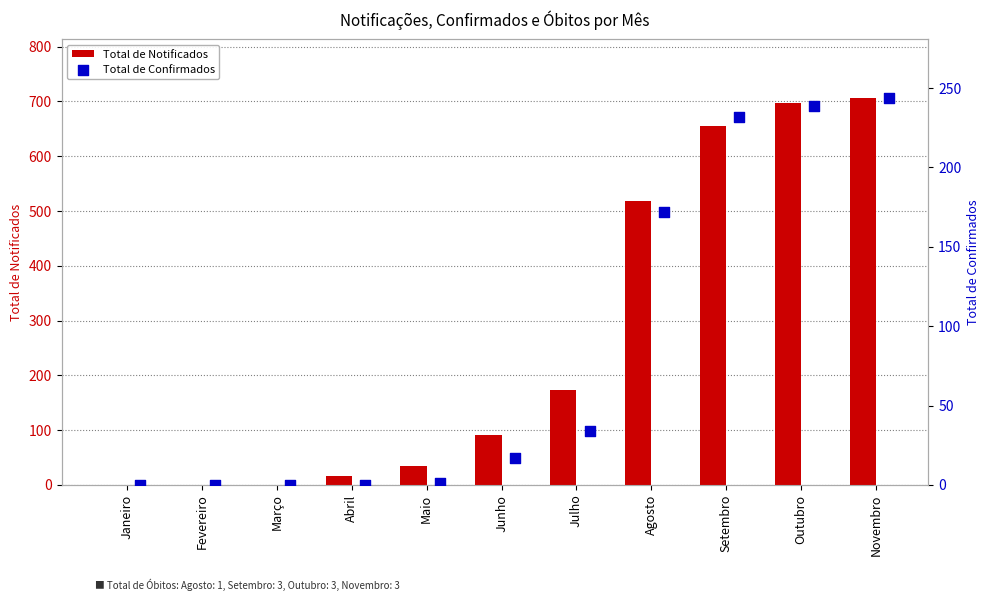

Is it true that Total de Notificados equals 261 at Julho?

False